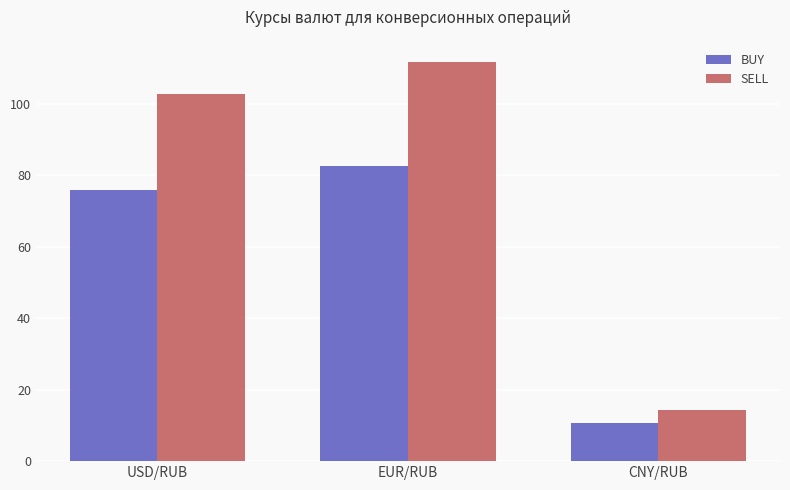

Which category has the highest value in the SELL series?

EUR/RUB